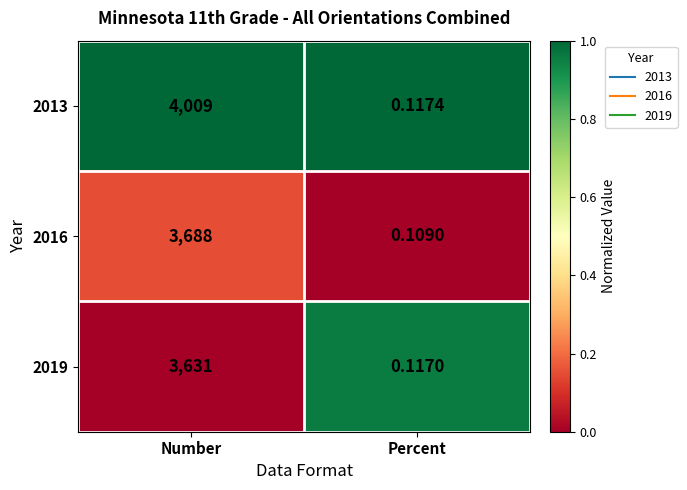

Where is 2019 nearest to the value 1815?

Percent